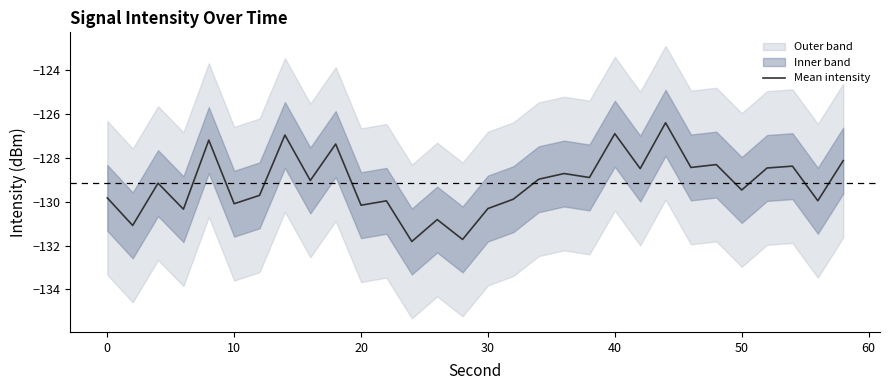

How many values are below -129?

16